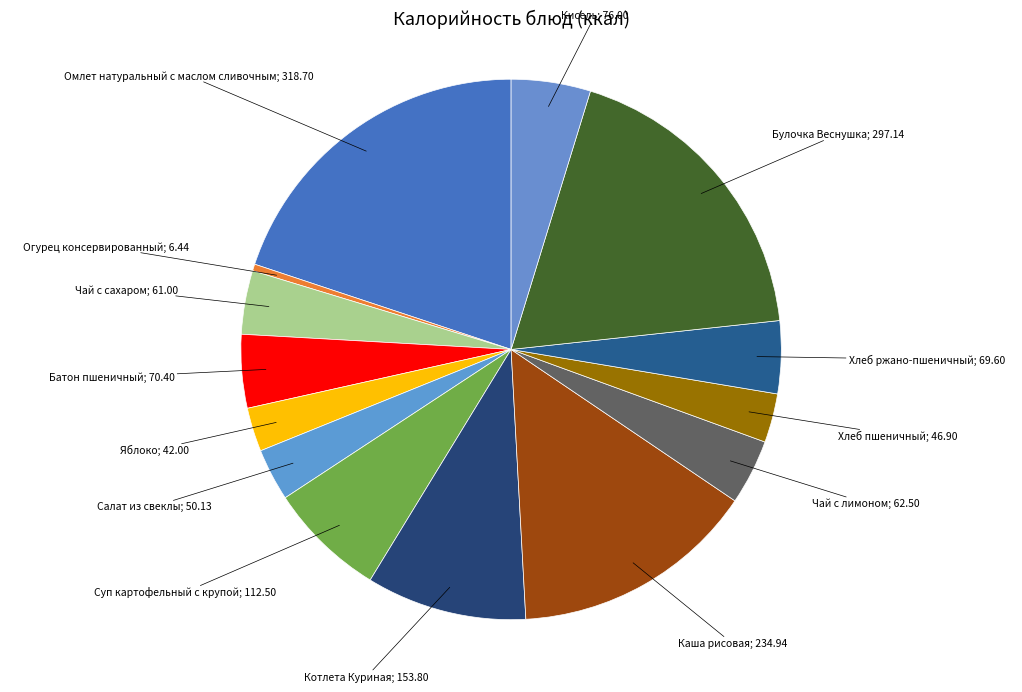

How many segments does this pie chart have?

14